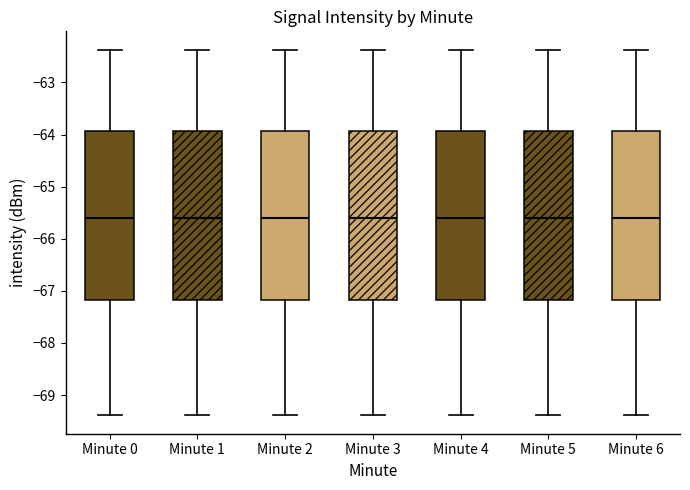

Reading left to right, read every box against the y-axis: the position of its median line, the range the box covers, and the ends of its whiskers. The values are not printed on the chart, so give them approximately, as read against the axis.

Minute 0: median -65.6, box -67.2 to -63.9, whiskers -69.4 to -62.4
Minute 1: median -65.6, box -67.2 to -63.9, whiskers -69.4 to -62.4
Minute 2: median -65.6, box -67.2 to -63.9, whiskers -69.4 to -62.4
Minute 3: median -65.6, box -67.2 to -63.9, whiskers -69.4 to -62.4
Minute 4: median -65.6, box -67.2 to -63.9, whiskers -69.4 to -62.4
Minute 5: median -65.6, box -67.2 to -63.9, whiskers -69.4 to -62.4
Minute 6: median -65.6, box -67.2 to -63.9, whiskers -69.4 to -62.4